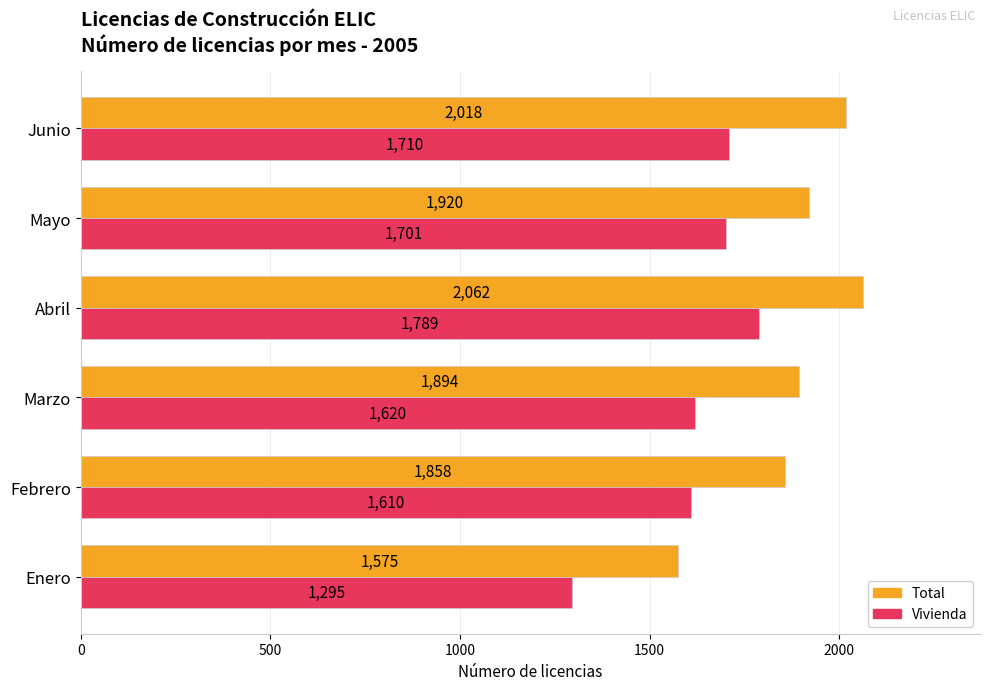

What value does the Vivienda series have at Junio, to the nearest 5?

1710